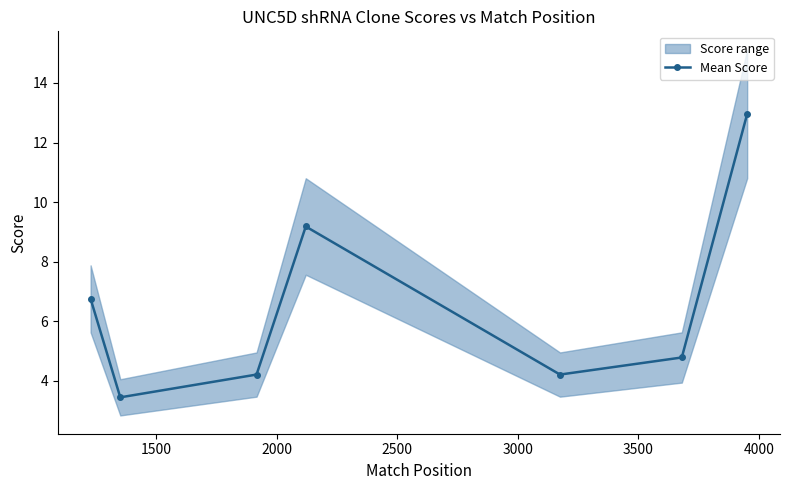

Count the number of categories in the chart.

7